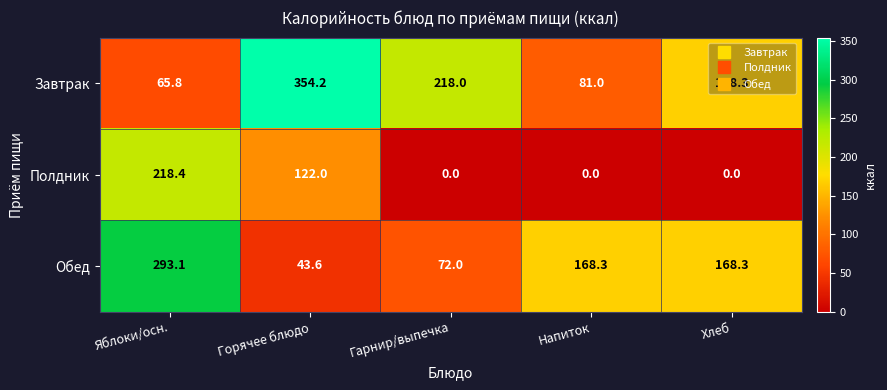

At which label does Завтрак first exceed 168?

Горячее блюдо